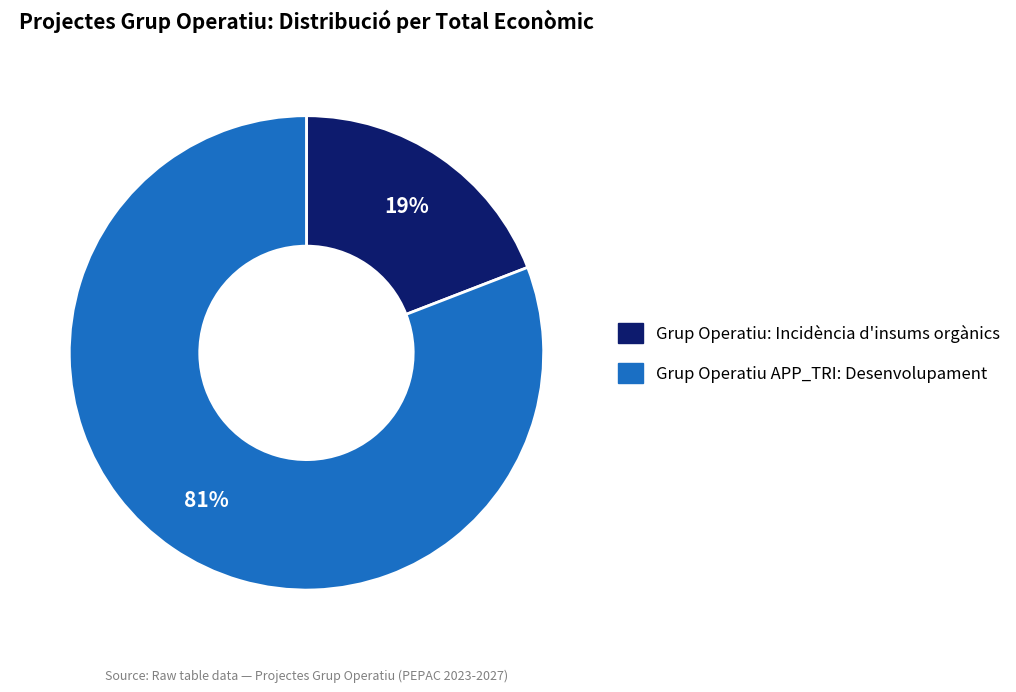

Does any single category account for the majority?

Yes